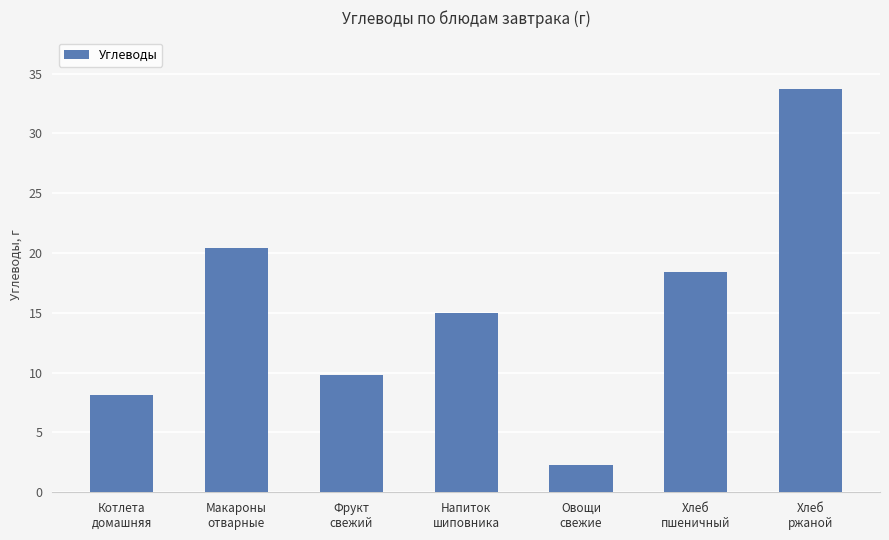

Read the value at Котлета
домашняя.

8.1